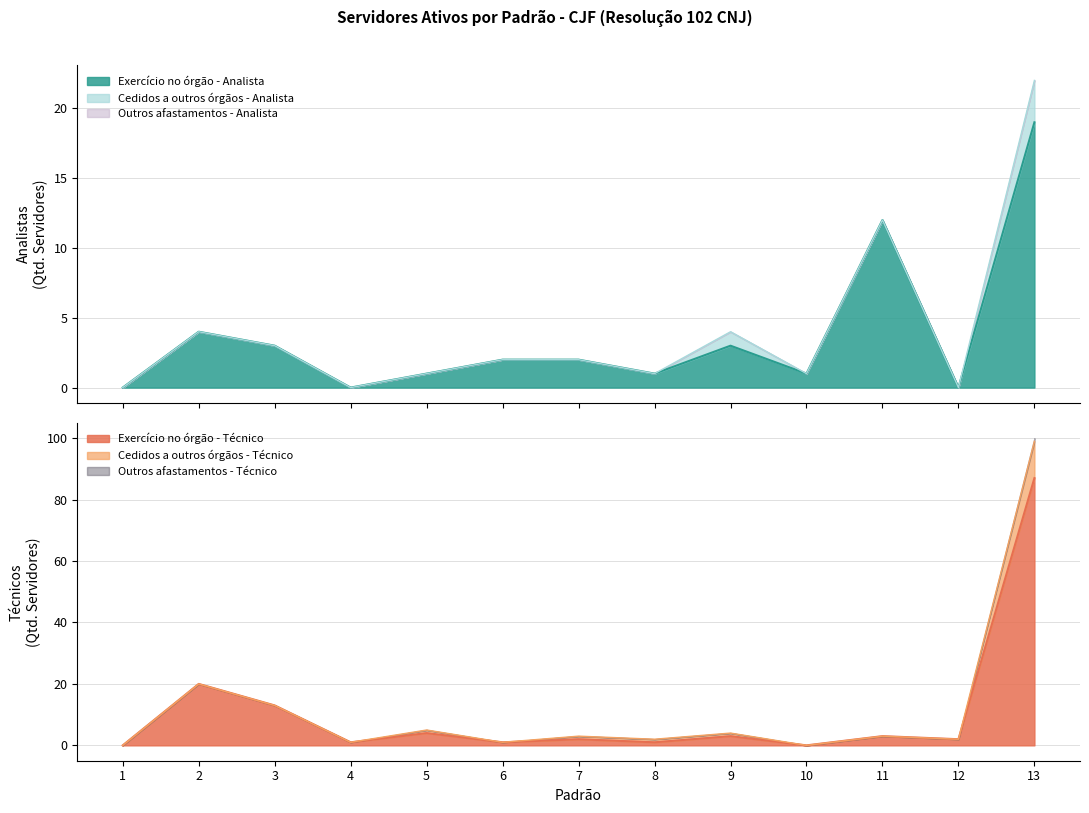

What is the difference between the maximum and second lowest values in the Outros afastamentos - Tecnico series?

1